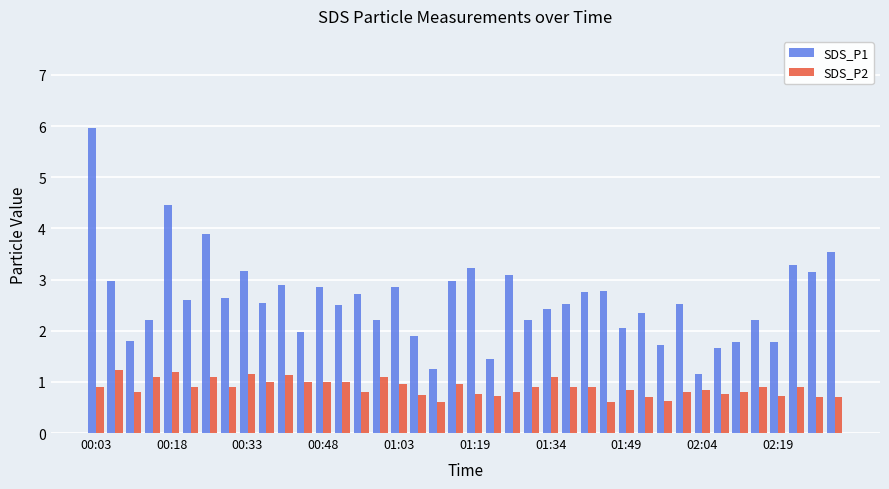

What is the highest value of the SDS_P1 series?

6.0